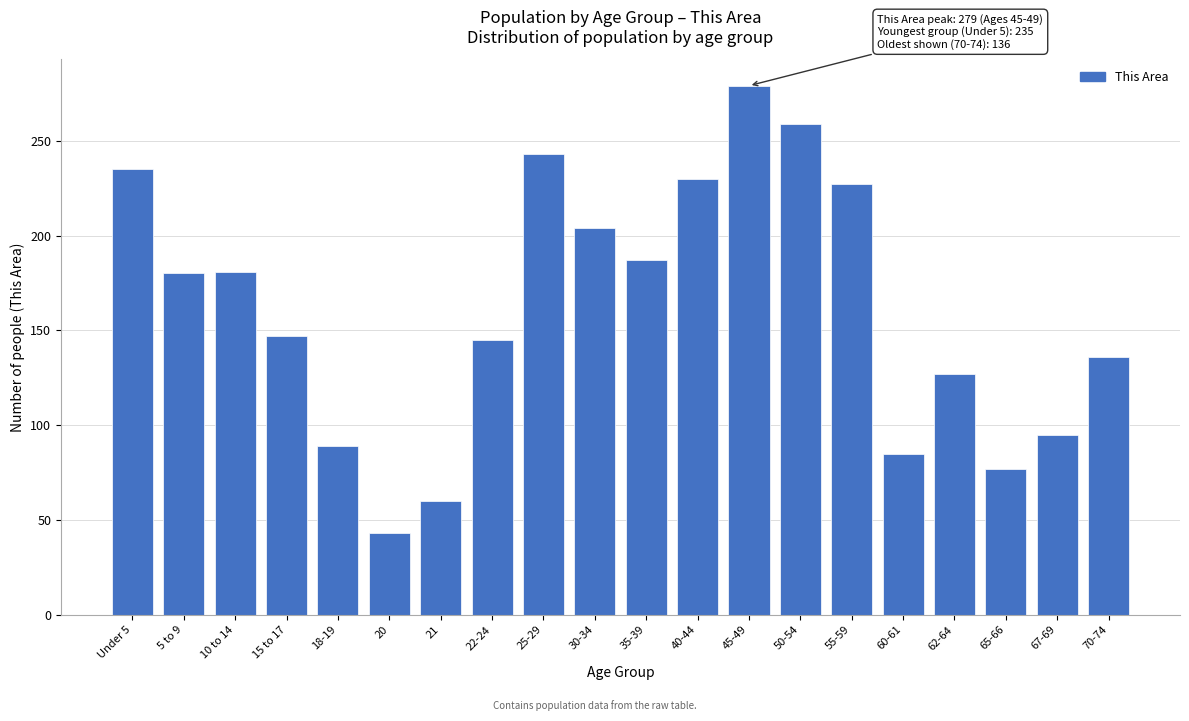

What is the average value?

161